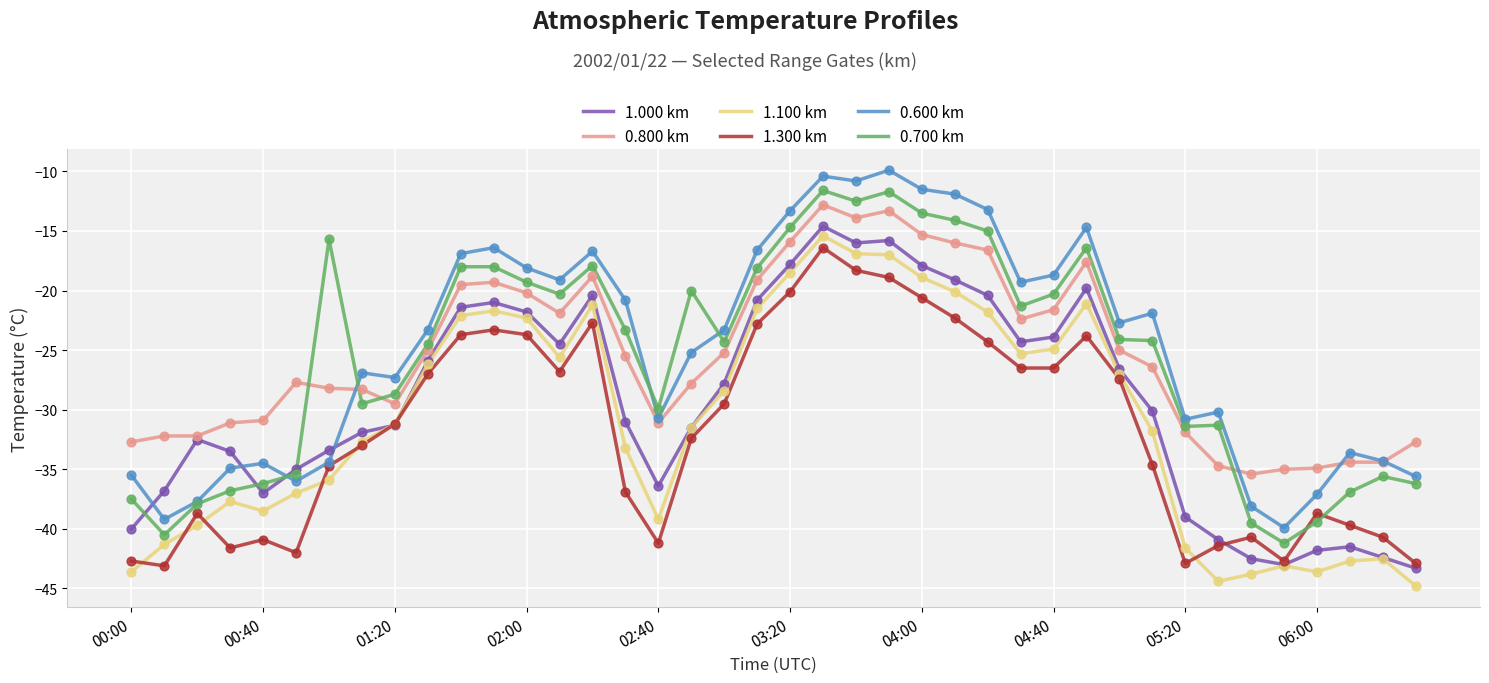

What are all the series names shown in the legend?

1.000 km, 0.800 km, 1.100 km, 1.300 km, 0.600 km, 0.700 km